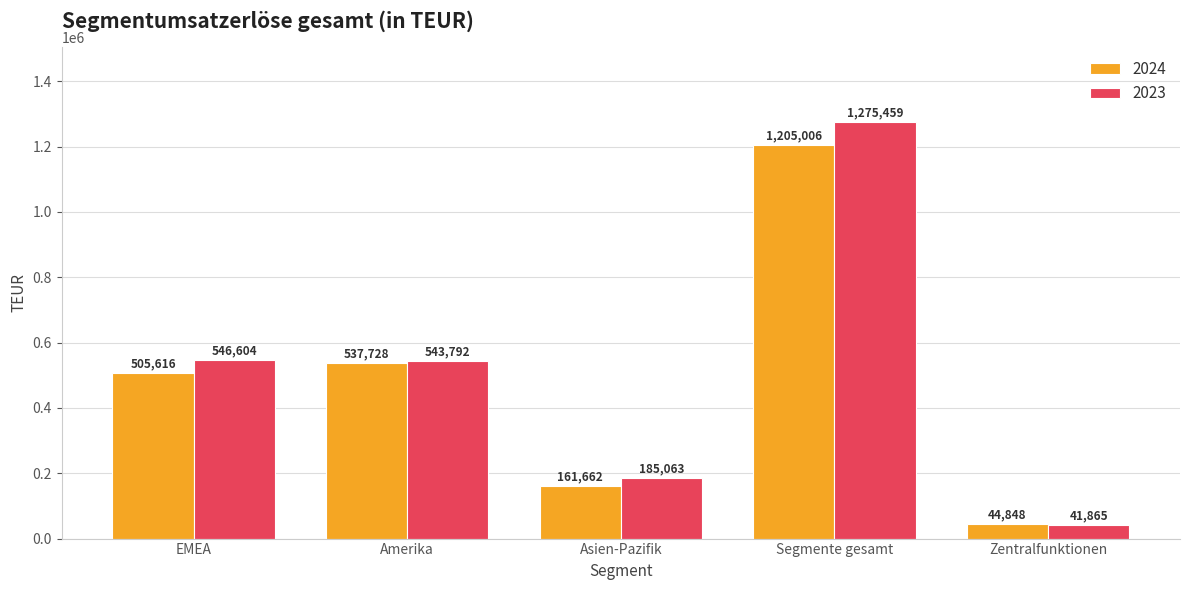

How many categories are shown in the chart?

5